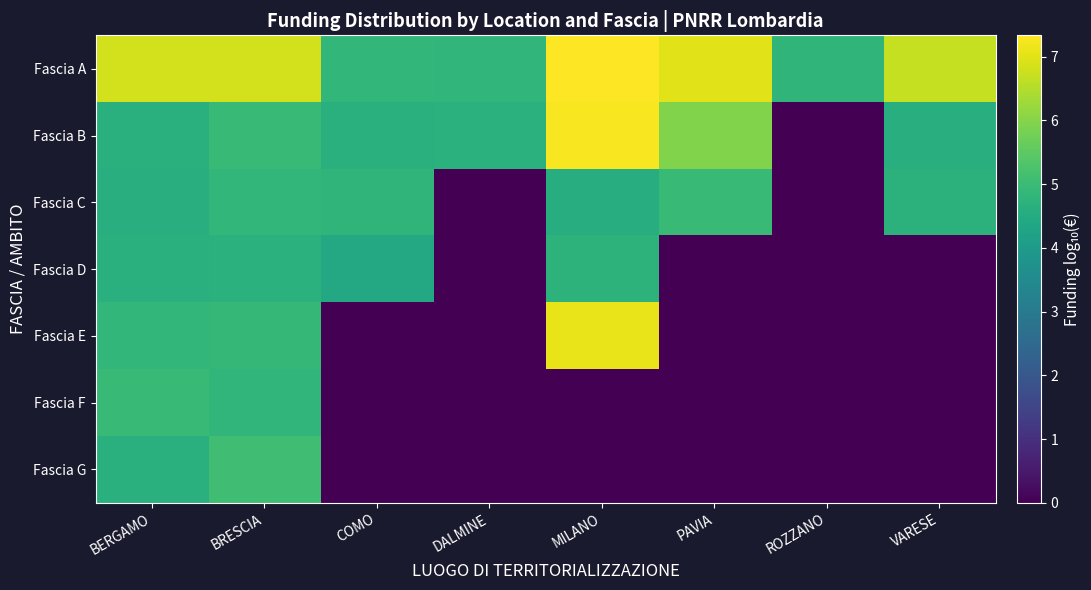

Between DALMINE and ROZZANO, which series saw the biggest shift?

Fascia B